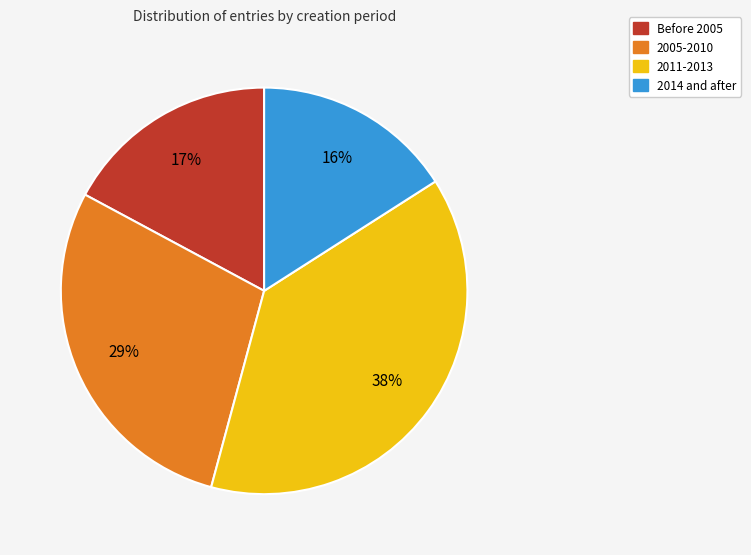

To the nearest percent, what is the difference between the largest and smallest slice percentages?

22%